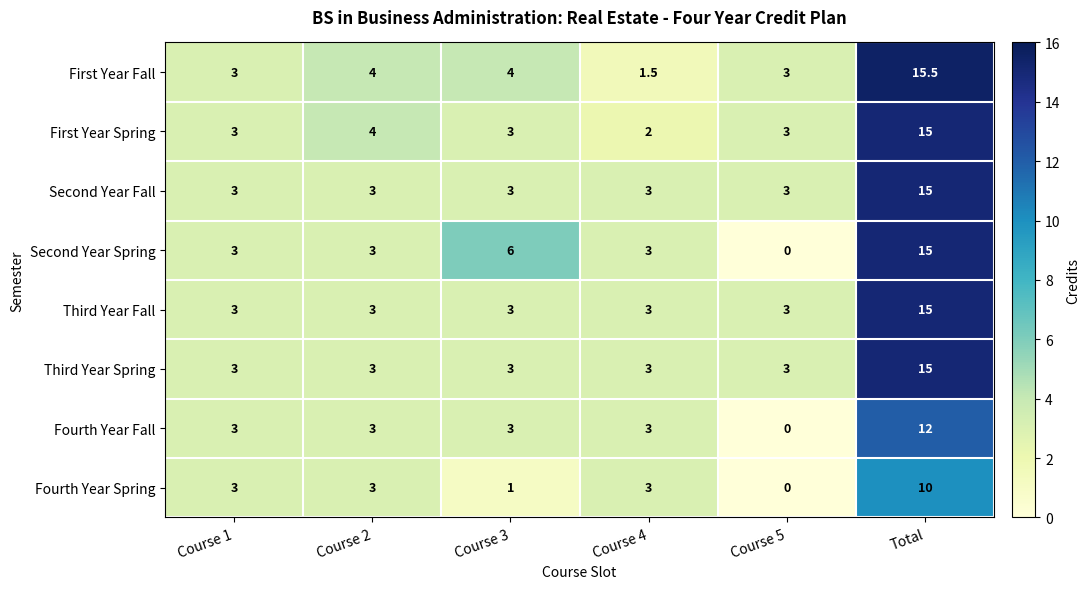

The value of First Year Spring at Course 4 is 2.0. True or false?

True